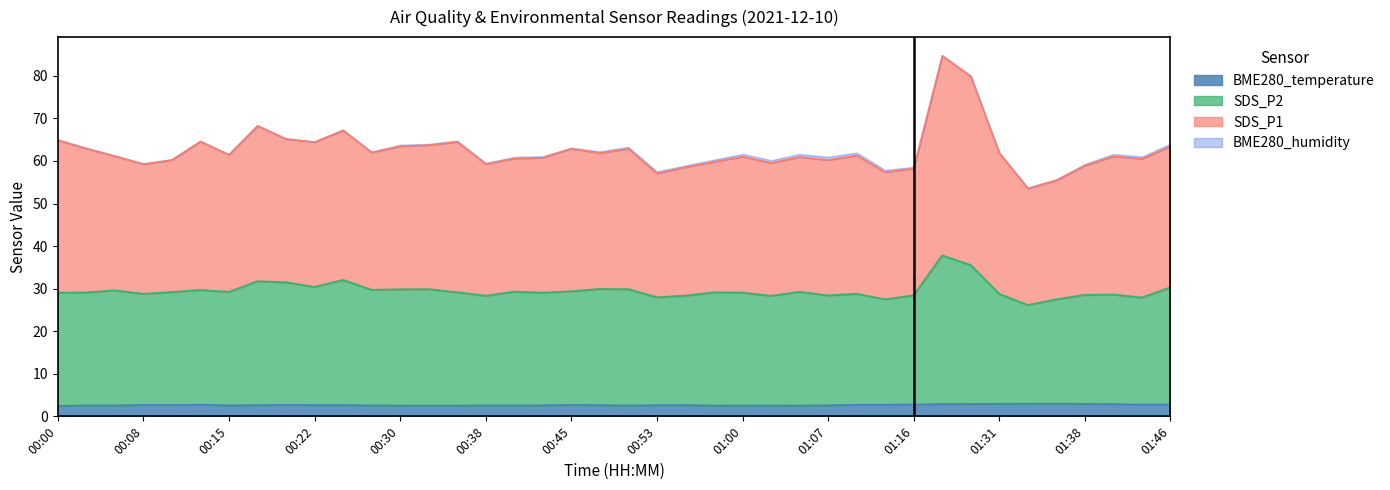

At which category does SDS_P1 reach its first local peak?

00:13